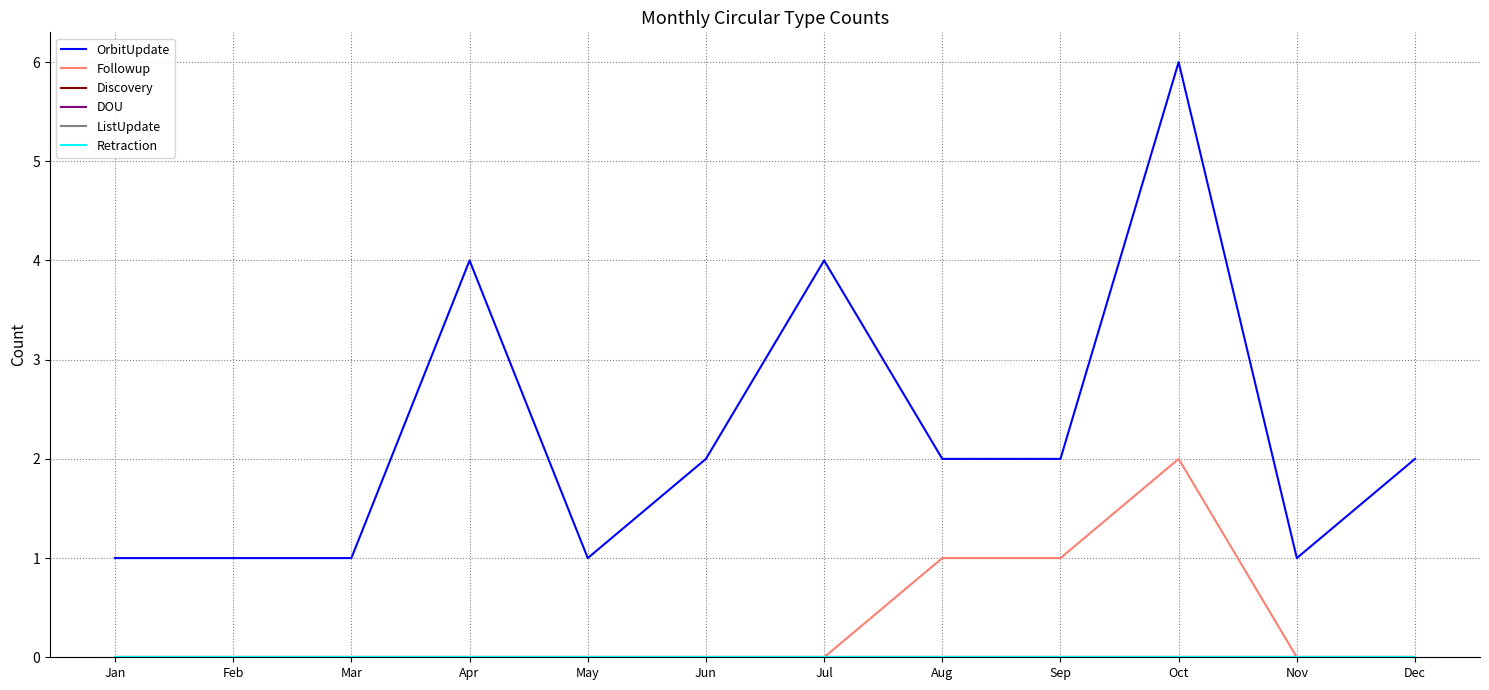

Which category has the lowest value across all series?

Jan